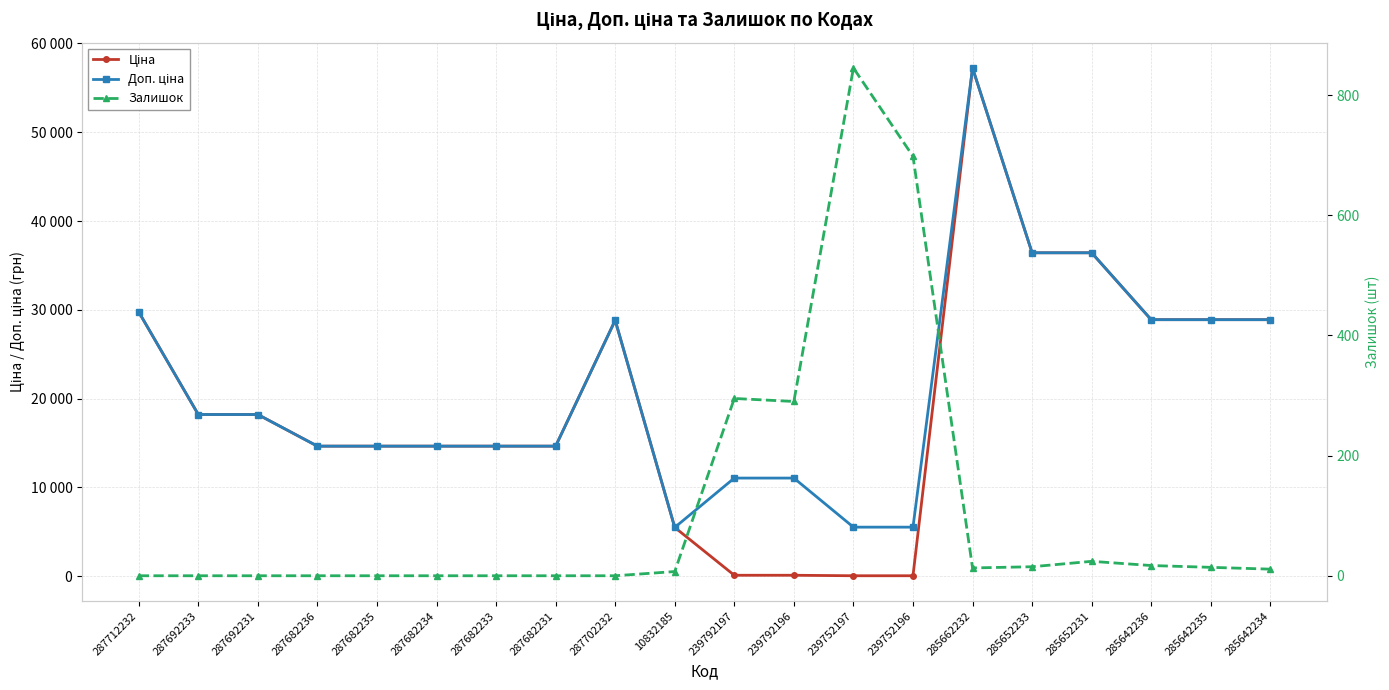

True or false: Доп. ціна has more than 0 points higher than both neighbors.

True